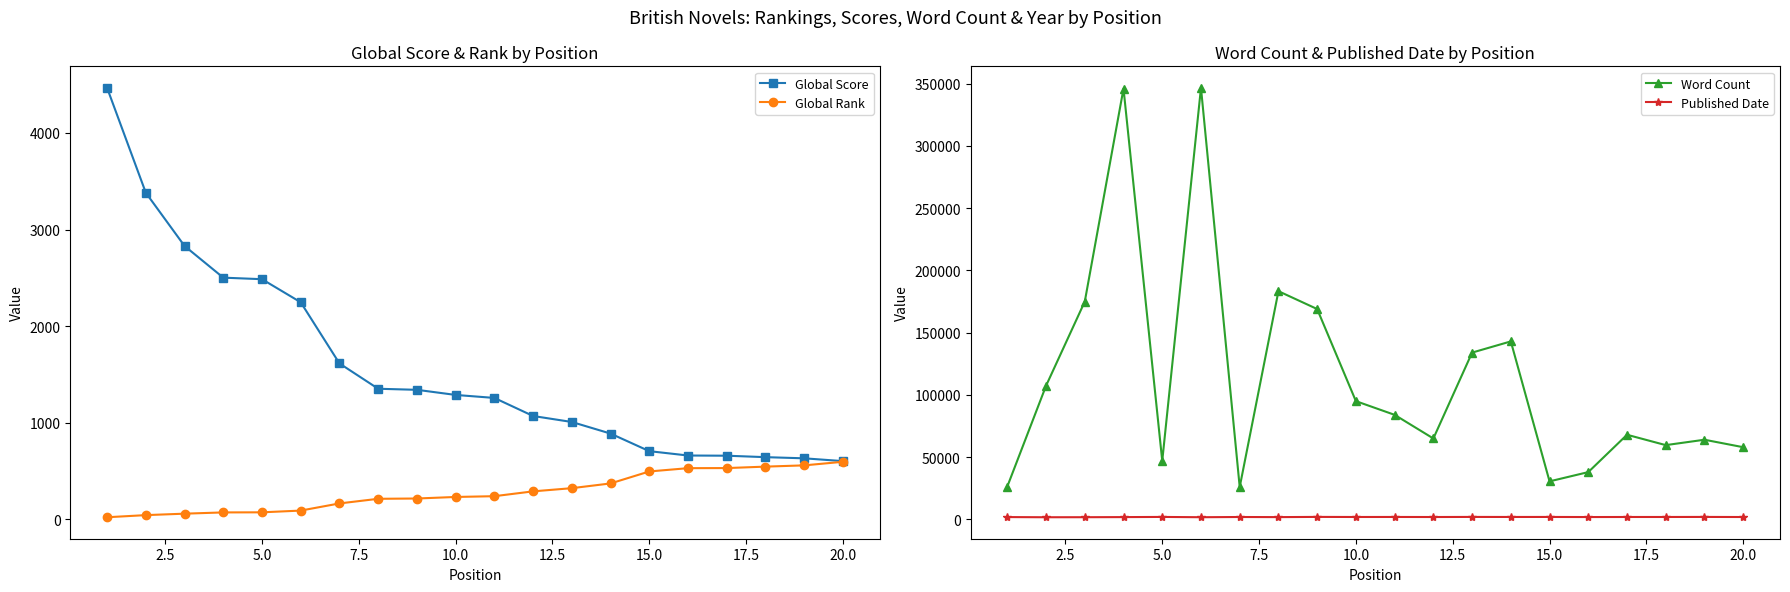

What is the value of the Published Date point at the 16th from the left?

1889